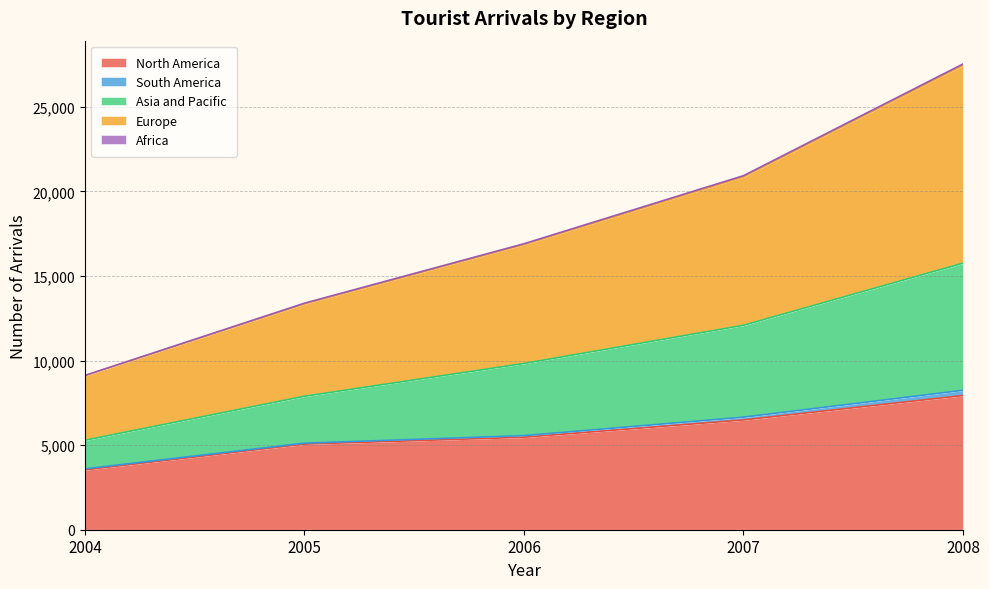

At which category does the chart reach its peak across all series?

2008